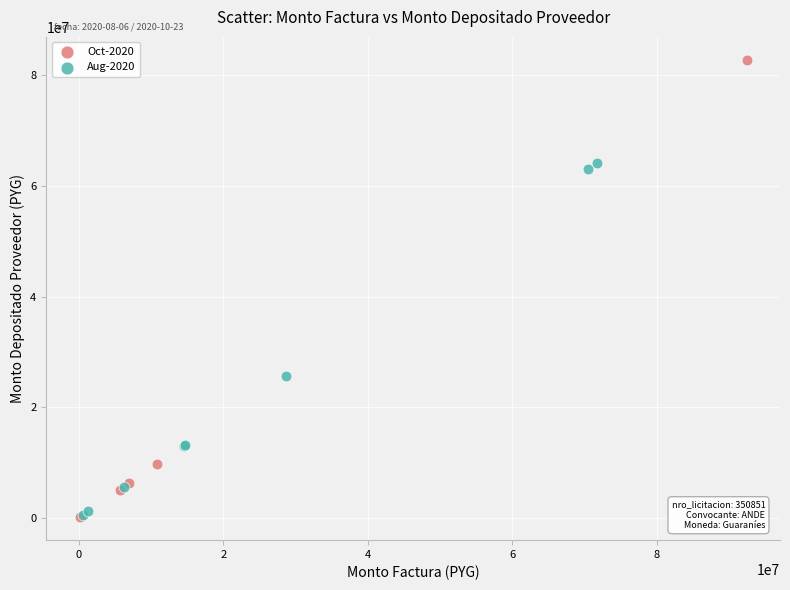

Which series contains the highest Y value?

Oct-2020